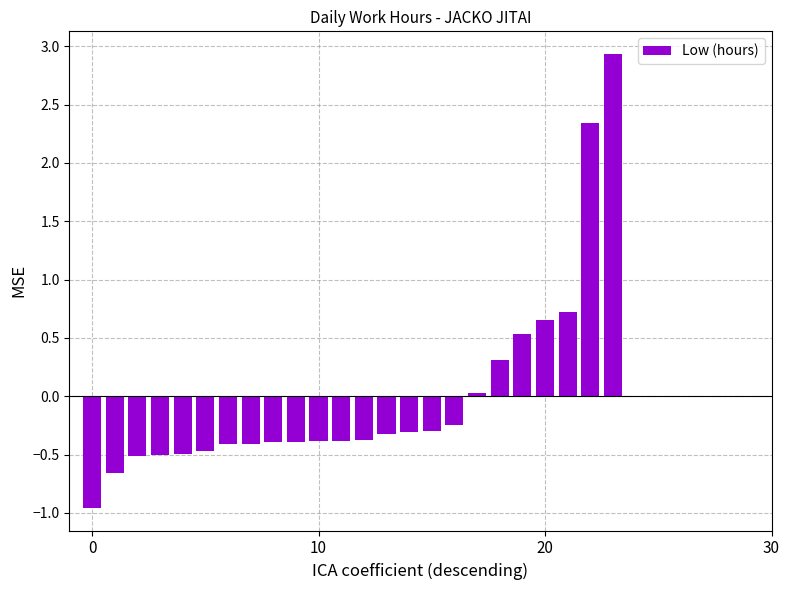

What is the value of the 20th bar from the left?

0.5